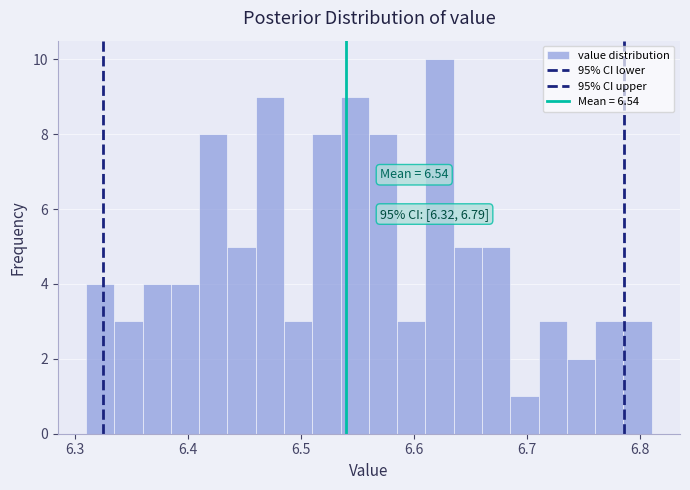

Read against the x-axis, roughly where is the centre of the tallest bar?

6.62